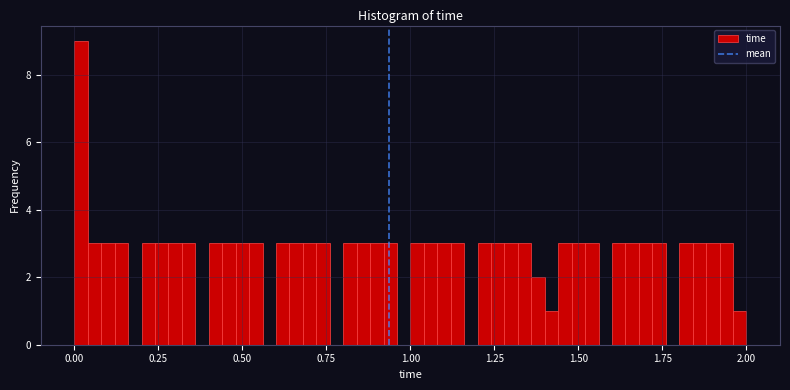

Read against the x-axis, roughly where is the centre of the tallest bar?

0.00